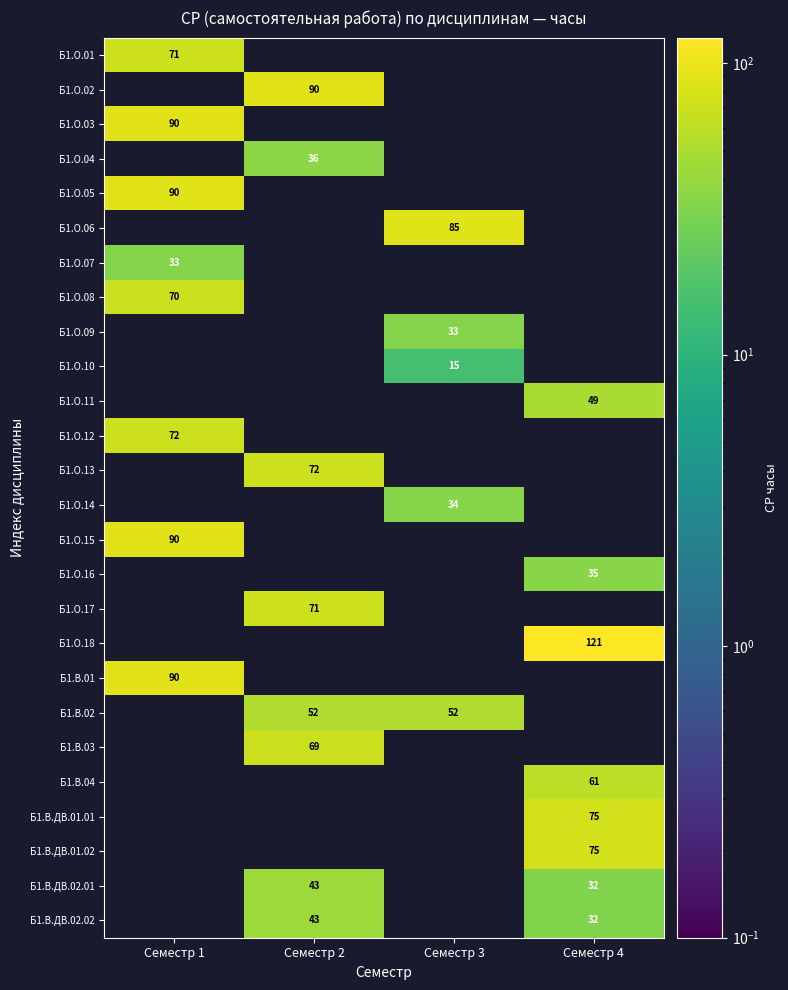

The value of Б1.В.01 at Семестр 1 is 90. True or false?

True